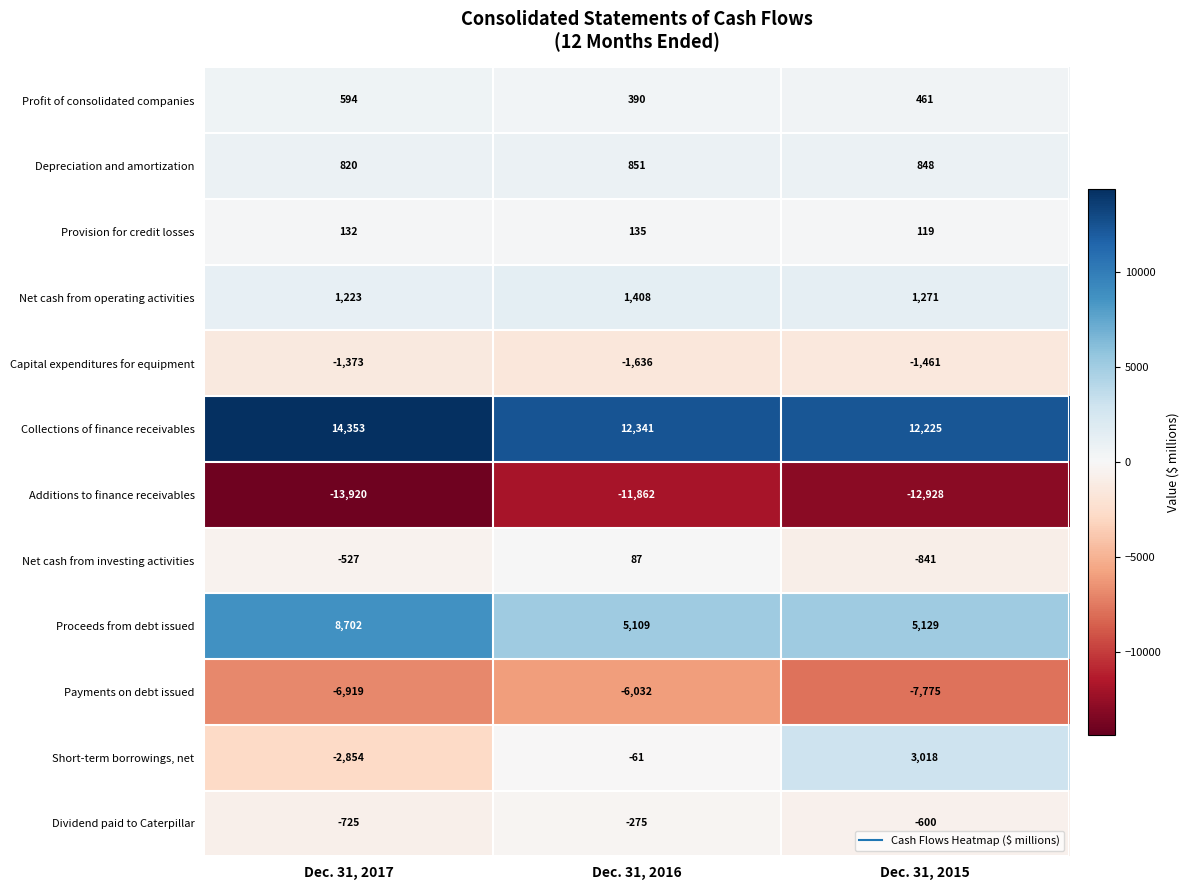

At Dec. 31, 2015, list the series in order from largest to smallest.

Collections of finance receivables, Proceeds from debt issued, Short-term borrowings, net, Net cash from operating activities, Depreciation and amortization, Profit of consolidated companies, Provision for credit losses, Dividend paid to Caterpillar, Net cash from investing activities, Capital expenditures for equipment, Payments on debt issued, Additions to finance receivables